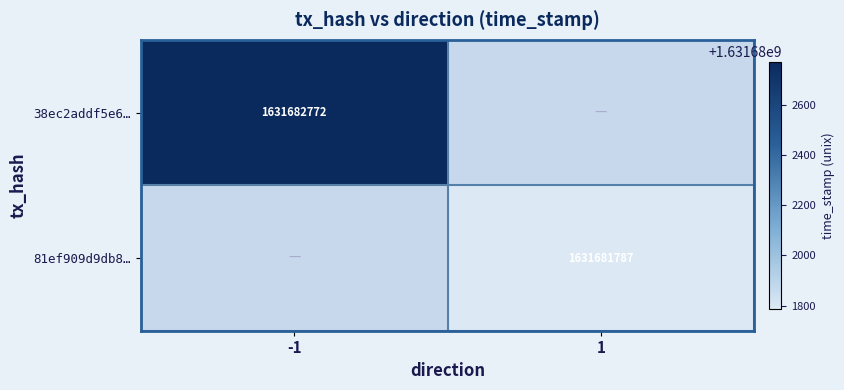

The value of 81ef909d9db8141e3a89e7e1f7e9c8525f5e2fd at -1 is 0. True or false?

True